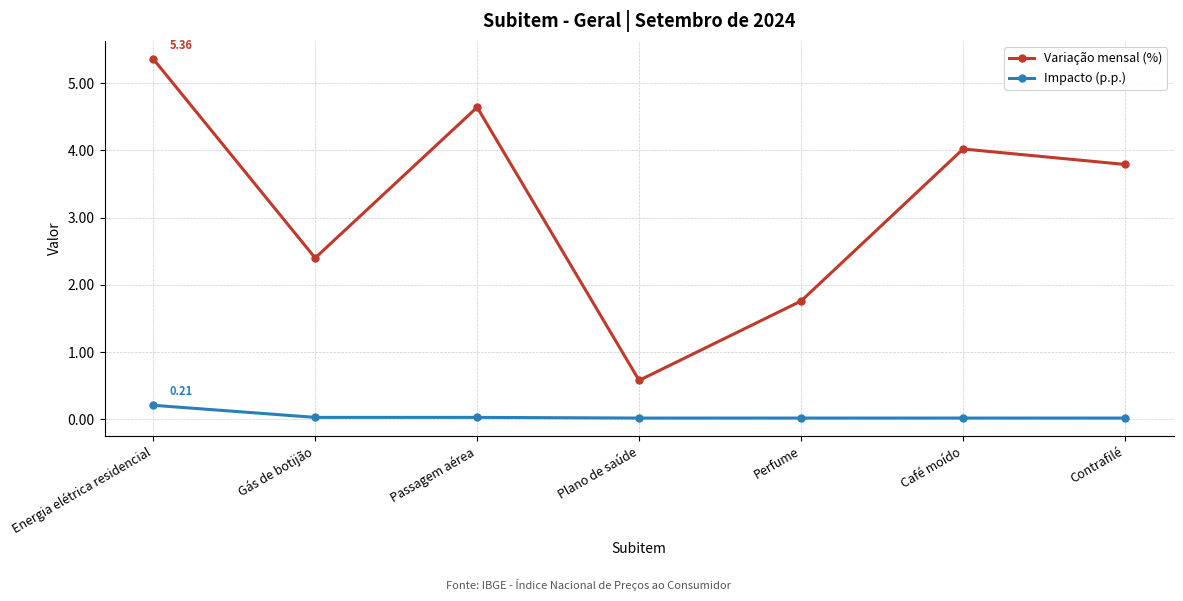

Which series has the largest range (max minus min)?

Variação mensal (%)